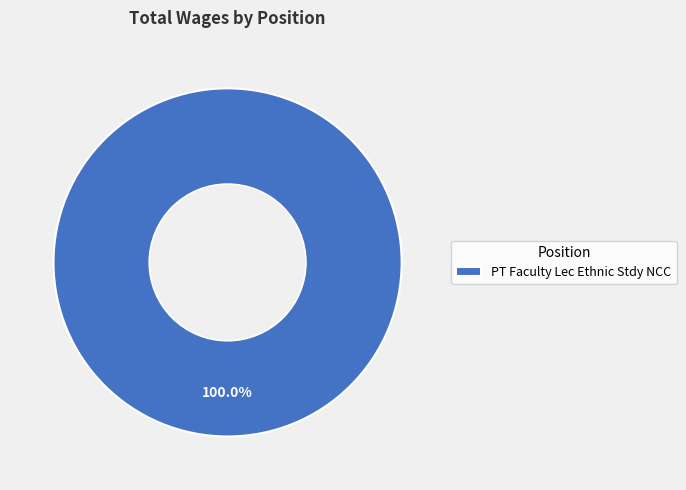

Is there a majority slice in this chart?

Yes